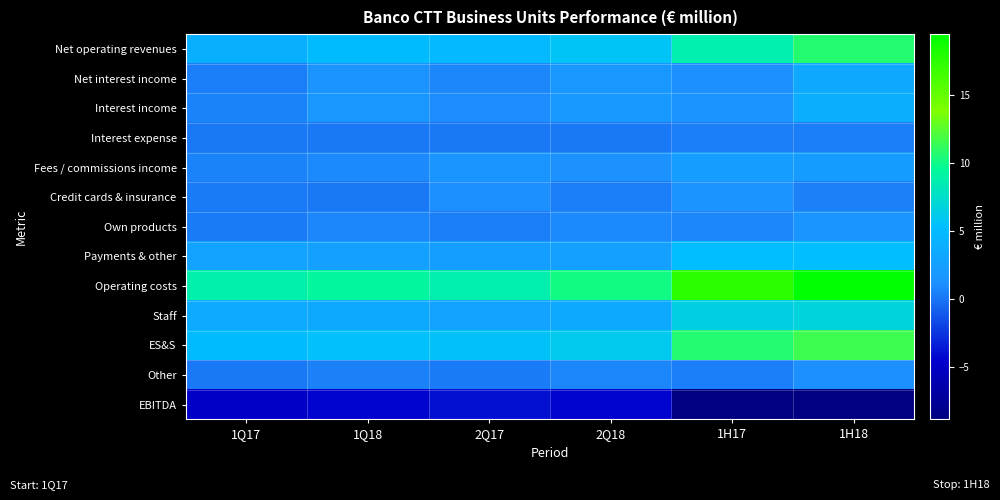

What is the maximum value shown in the chart?

19.5